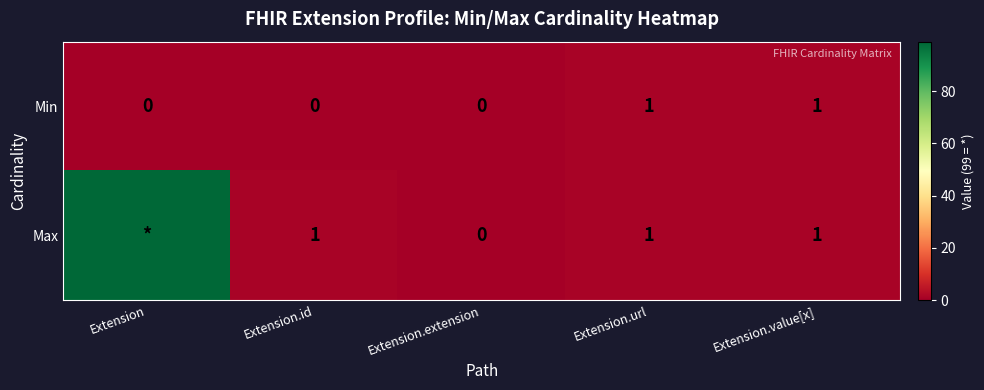

At which category is the sum across all series the highest?

Extension